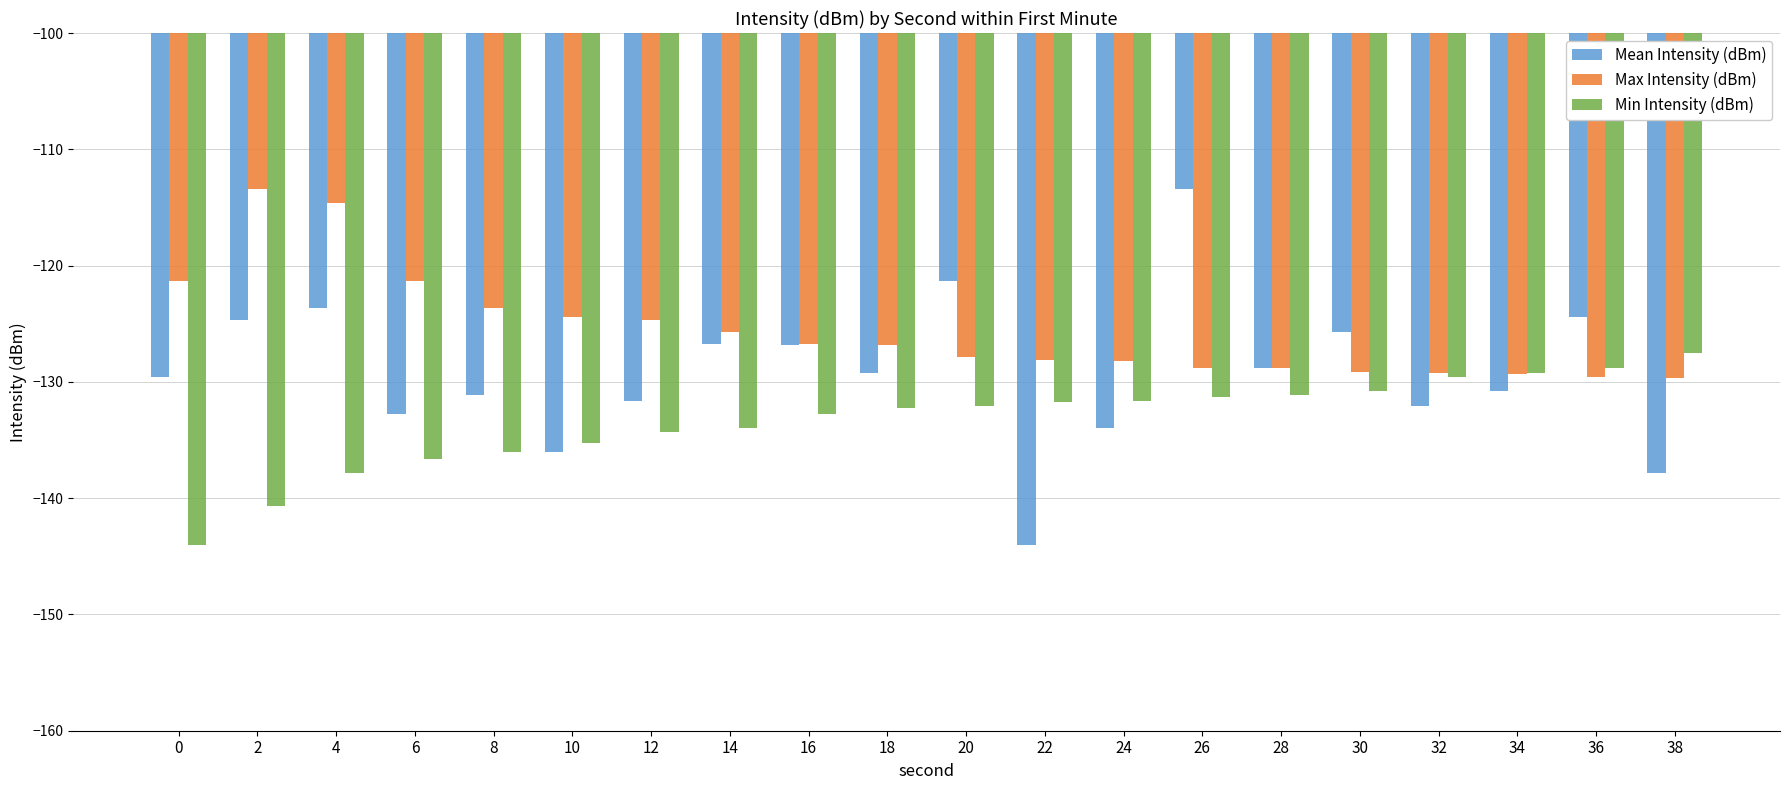

At which category is the sum across all series the highest?

26